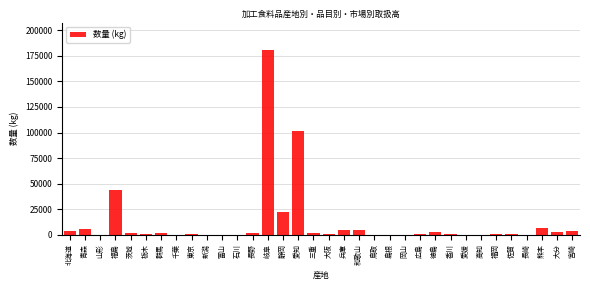

Which category has the highest value across all series?

岐阜